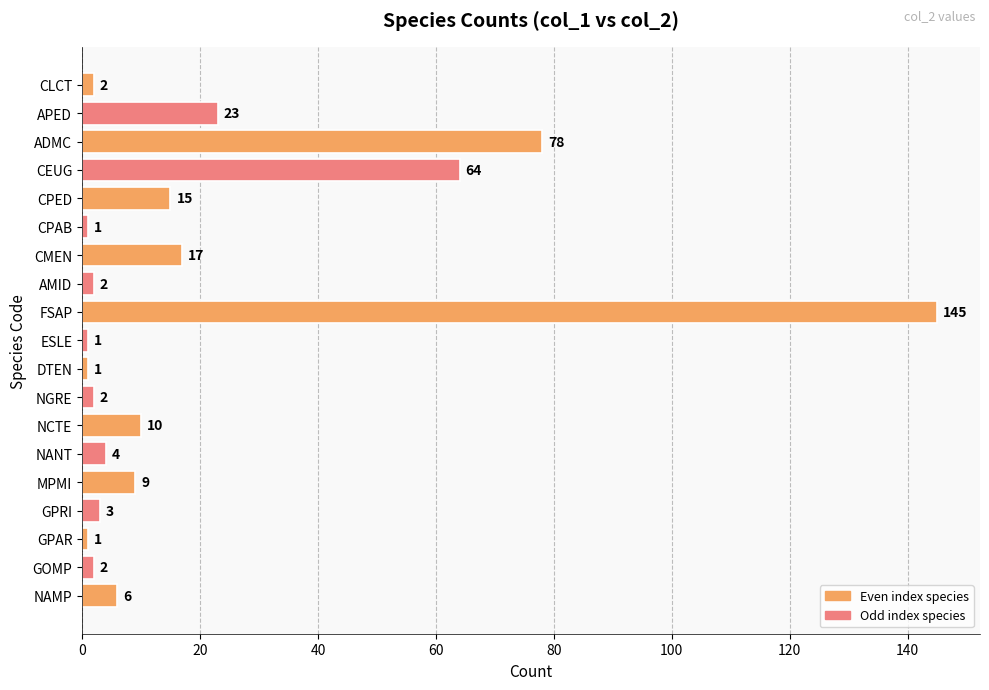

Which category has the highest value across all series?

FSAP